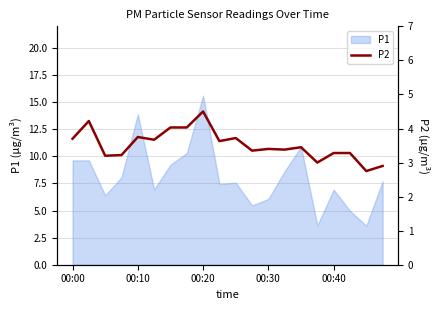

Which category has the highest value in the P1 series?

00:20